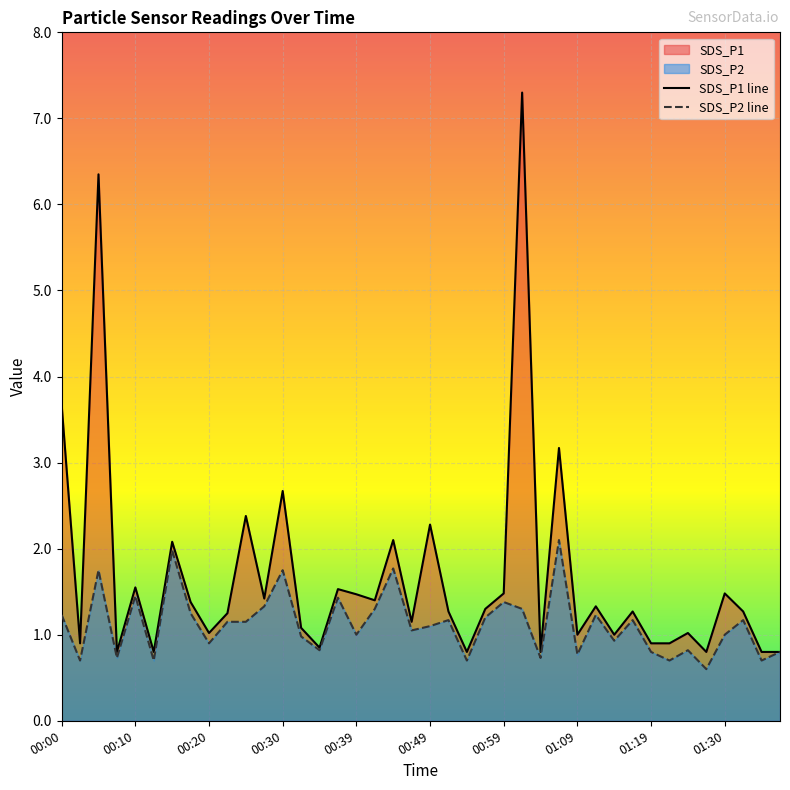

What is the minimum value for SDS_P1 line?

0.8